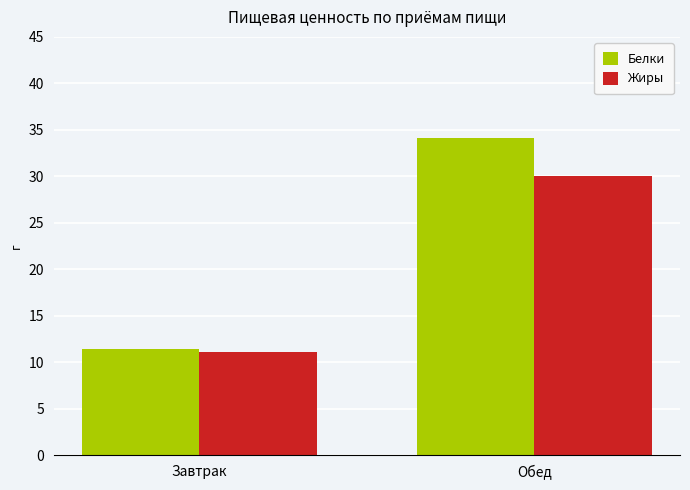

How many groups of bars are there?

2